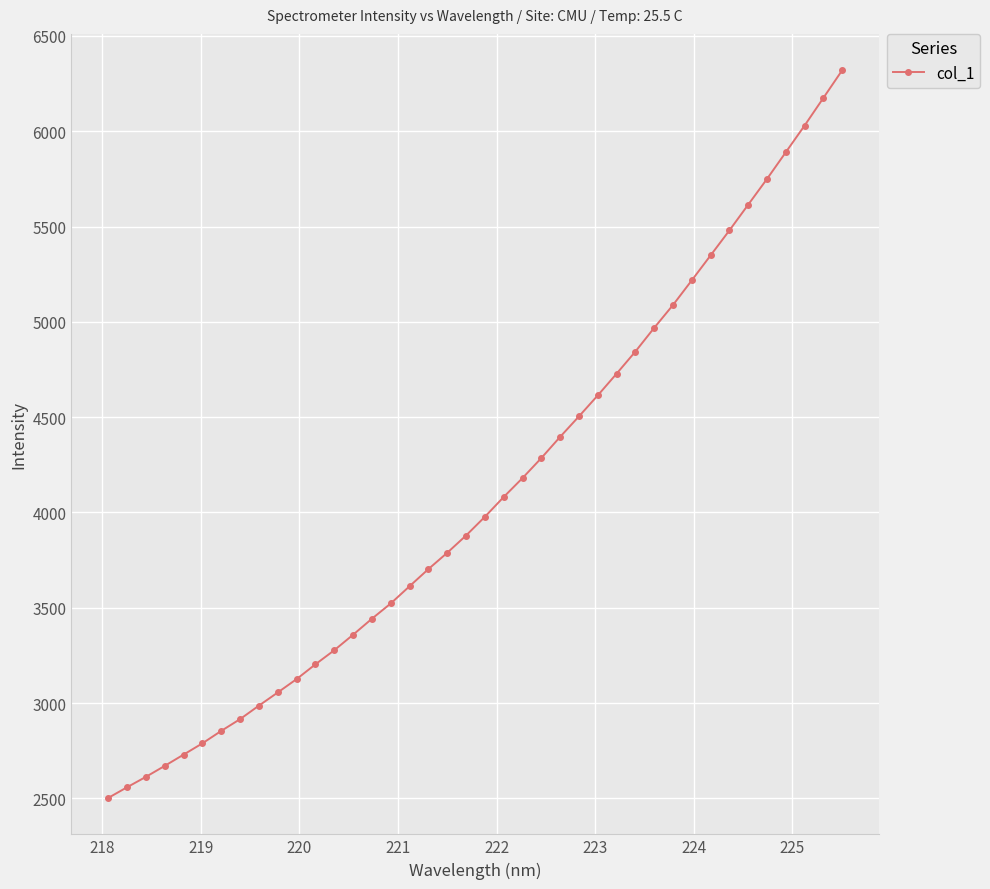

What is the value of the 28th point from the left?

4728.2